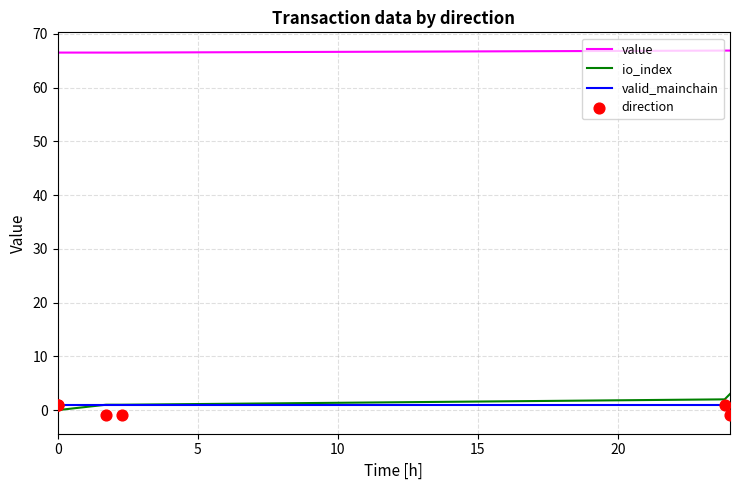

Which series reaches the minimum Y coordinate?

direction